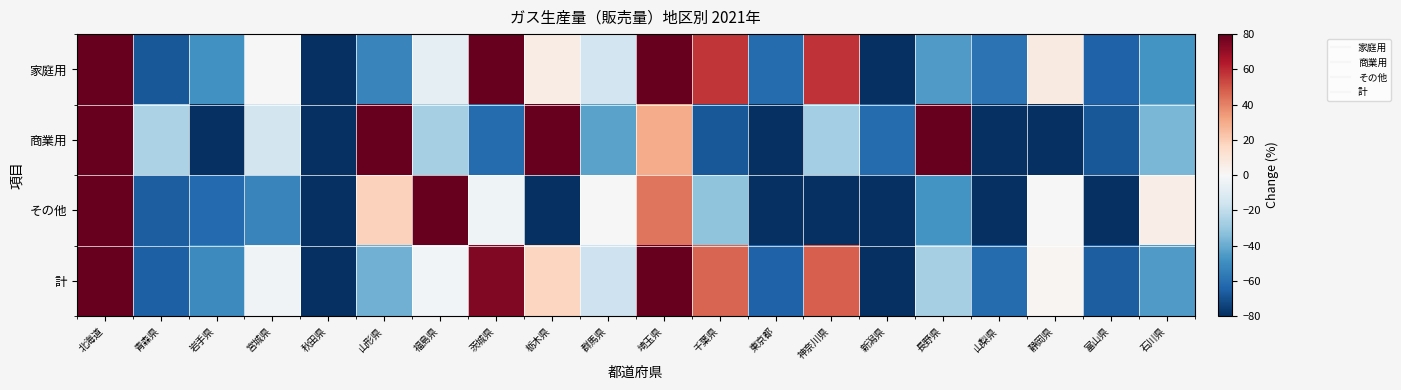

At which category is the sum across all series the highest?

北海道